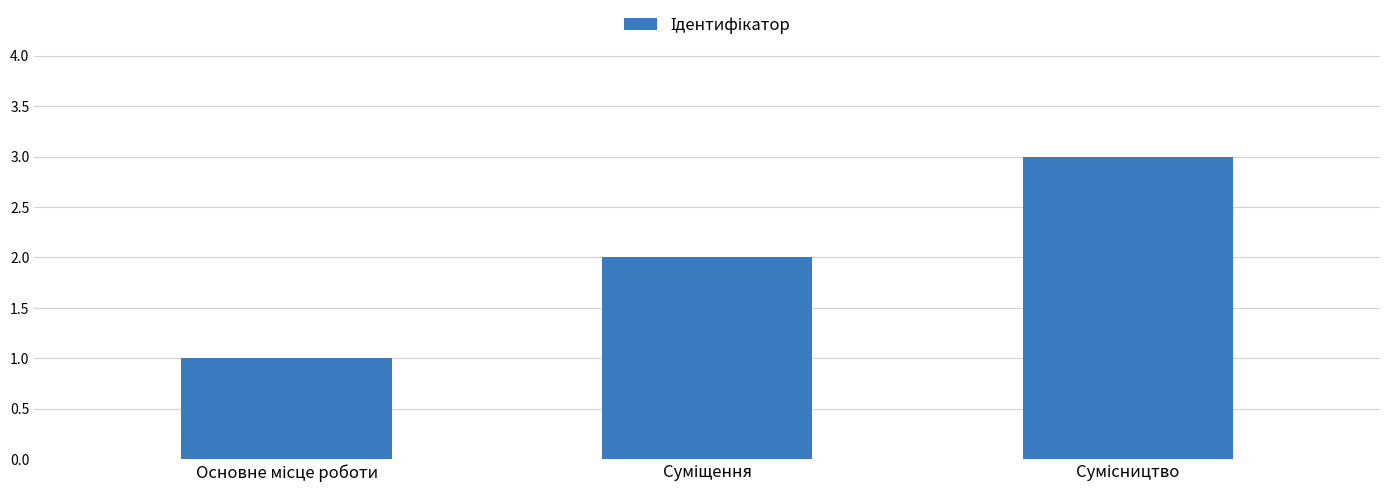

What is the difference between the maximum and minimum values?

2